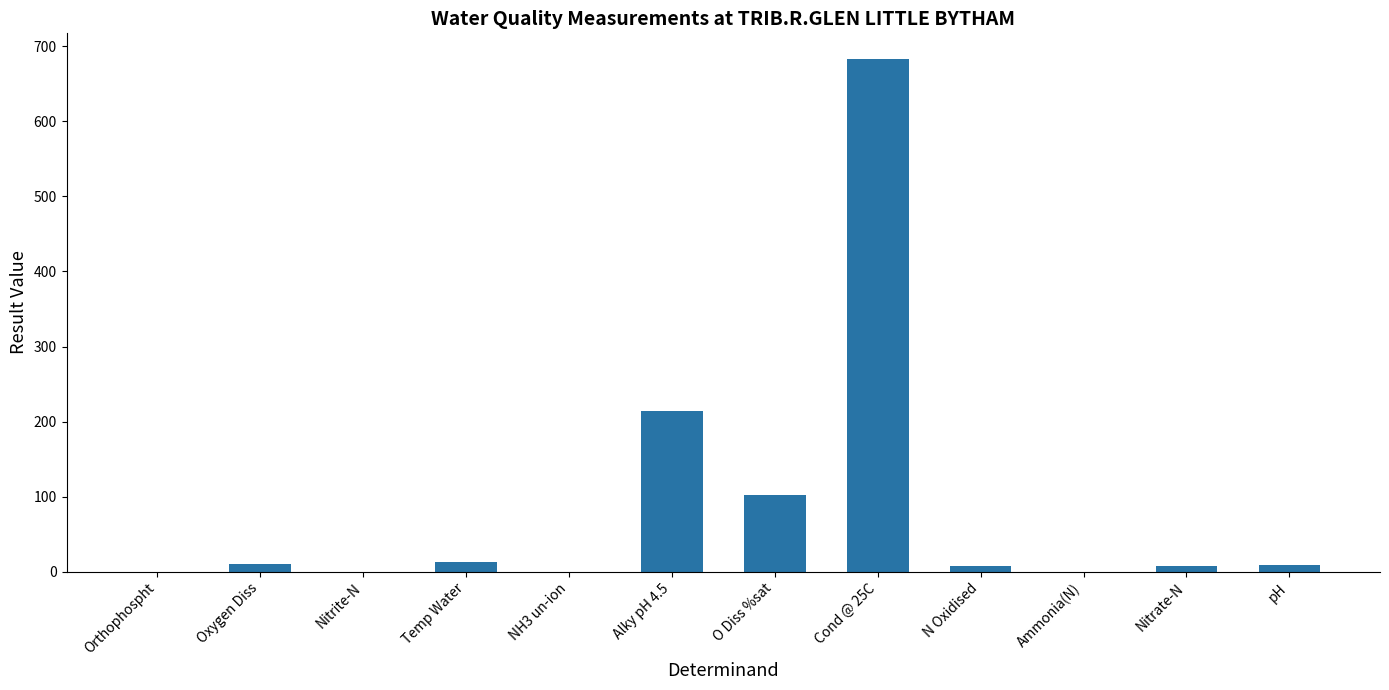

Where is the data nearest to the value 341?

Alky pH 4.5